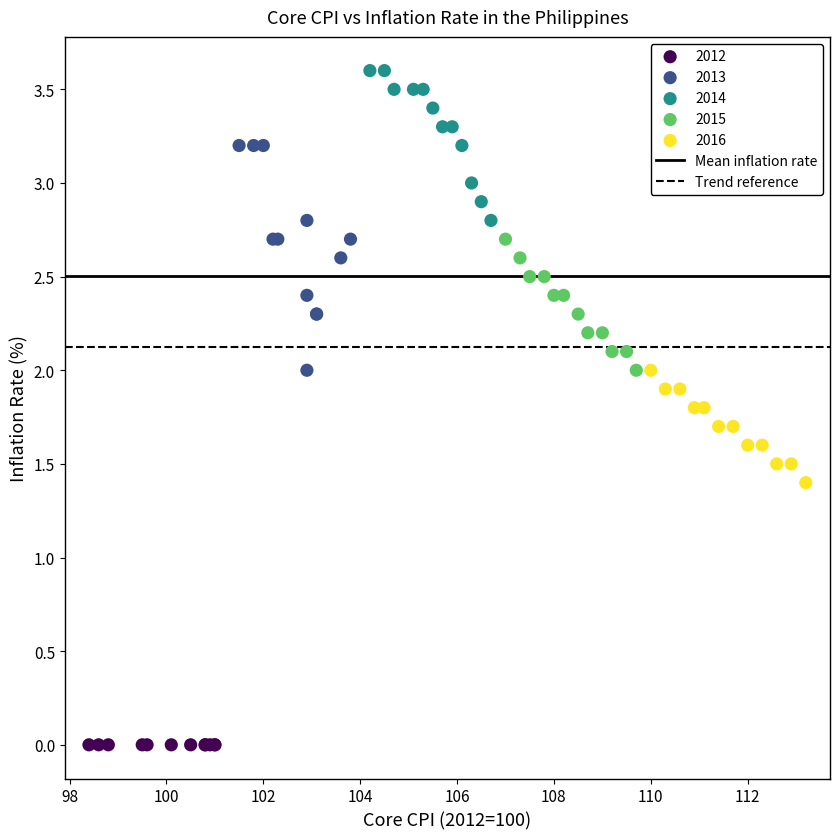

Which series reaches the maximum Y coordinate?

2014